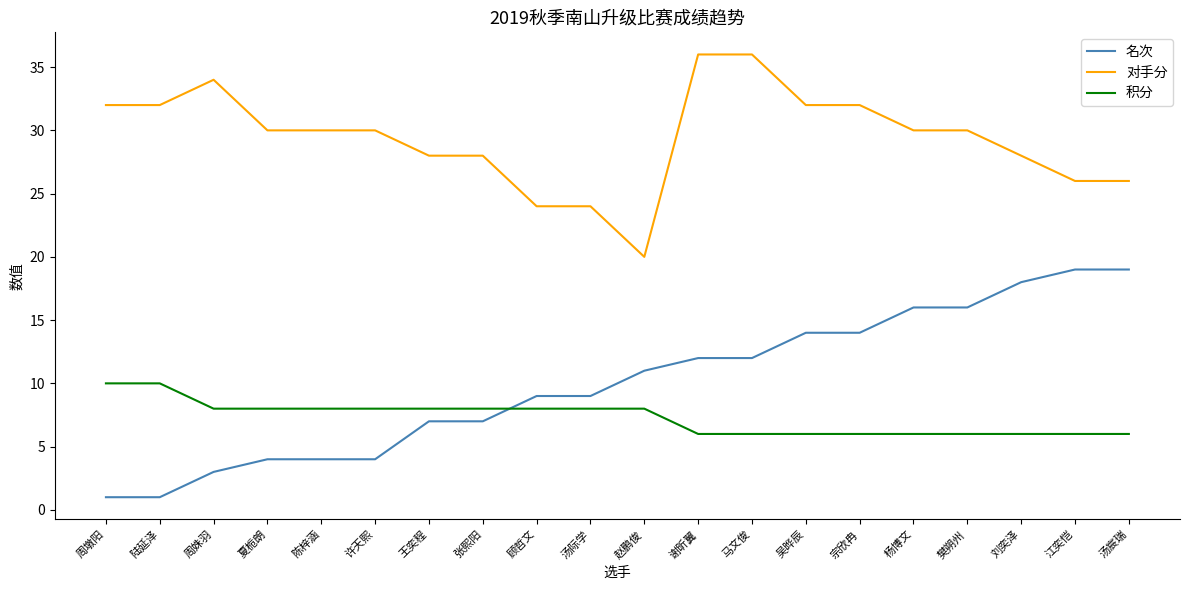

What is the difference between the highest and lowest values at 刘奕泽?

22